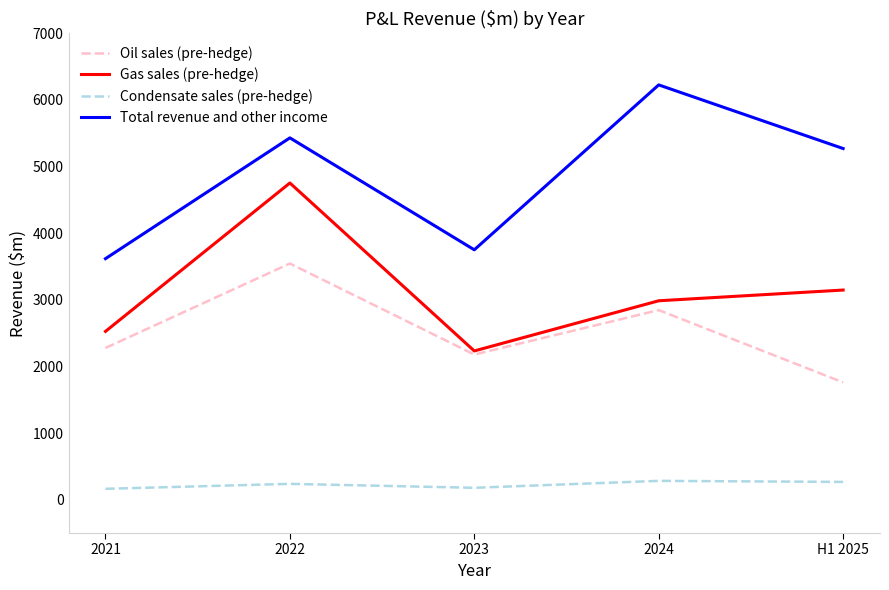

True or false: Total revenue and other income and Condensate sales (pre-hedge) cross at least once.

False